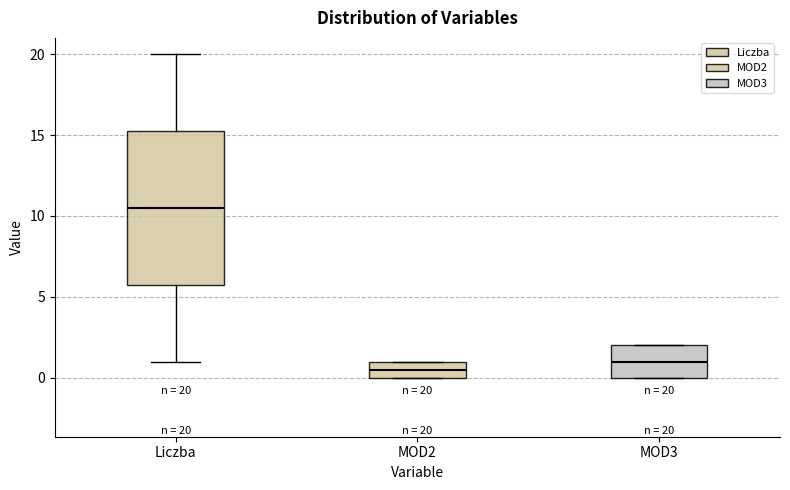

Comparing the boxes themselves (not the whiskers), which one is the tallest?

Liczba